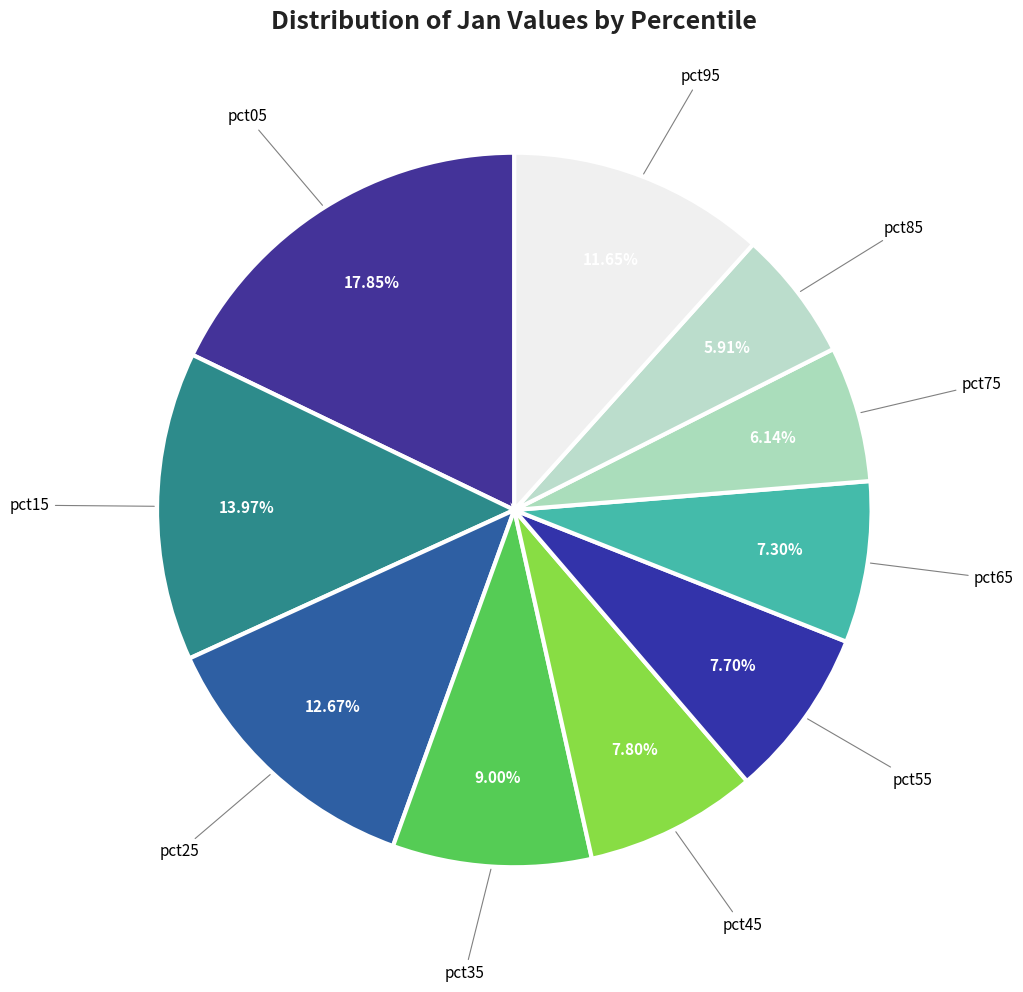

How many slices are in this pie chart?

10